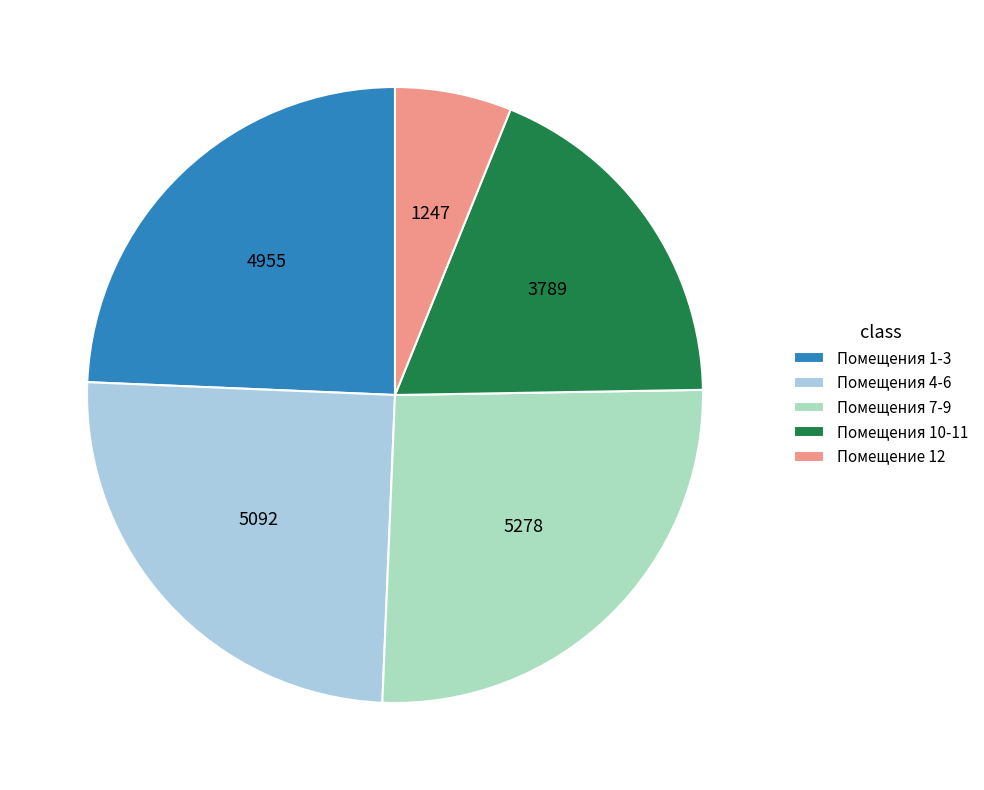

Is there a majority slice in this chart?

No